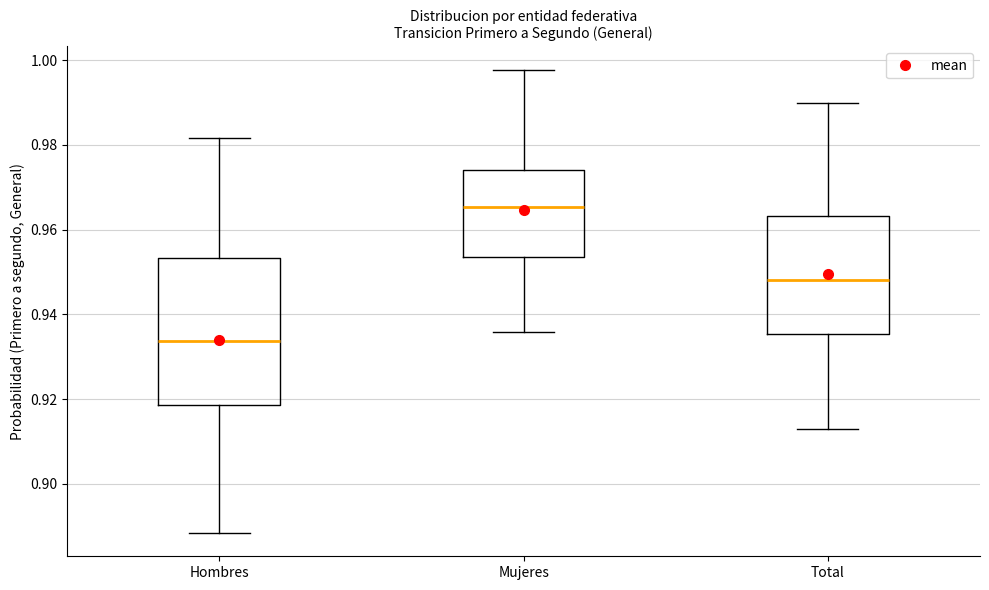

Reading left to right, transcribe this box plot: for each box, give where its median line is, the range the box spans, and where its two whiskers end, as read against the y-axis. The values are not printed on the chart, so give them approximately, as read against the axis.

Hombres: median 0.934, box 0.918 to 0.954, whiskers 0.888 to 0.982
Mujeres: median 0.966, box 0.954 to 0.974, whiskers 0.936 to 0.998
Total: median 0.948, box 0.936 to 0.964, whiskers 0.912 to 0.990